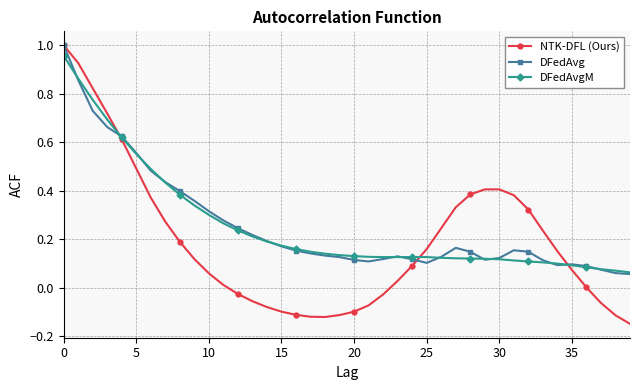

True or false: DFedAvg has more than 0 points higher than both neighbors.

True